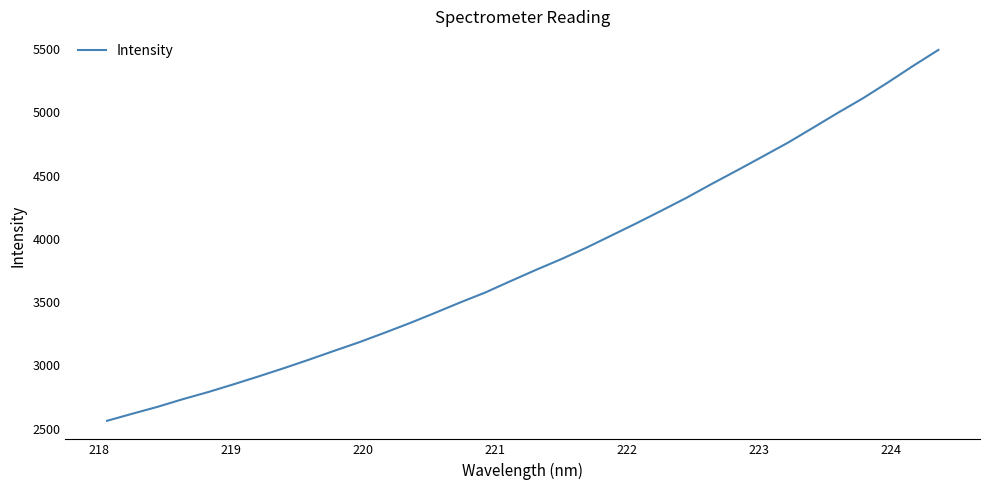

Reading left to right, extract all data points from this chart.

2562.2	2618.0	2672.4	2732.8	2788.8	2849.5	2912.5	2977.3	3044.7	3114.5	3183.1	3257.4	3333.6	3414.2	3496.8	3575.8	3665.4	3753.4	3838.1	3928.4	4025.4	4122.6	4223.1	4325.1	4434.7	4540.5	4648.6	4757.6	4875.6	4995.1	5110.5	5236.5	5367.1	5492.8